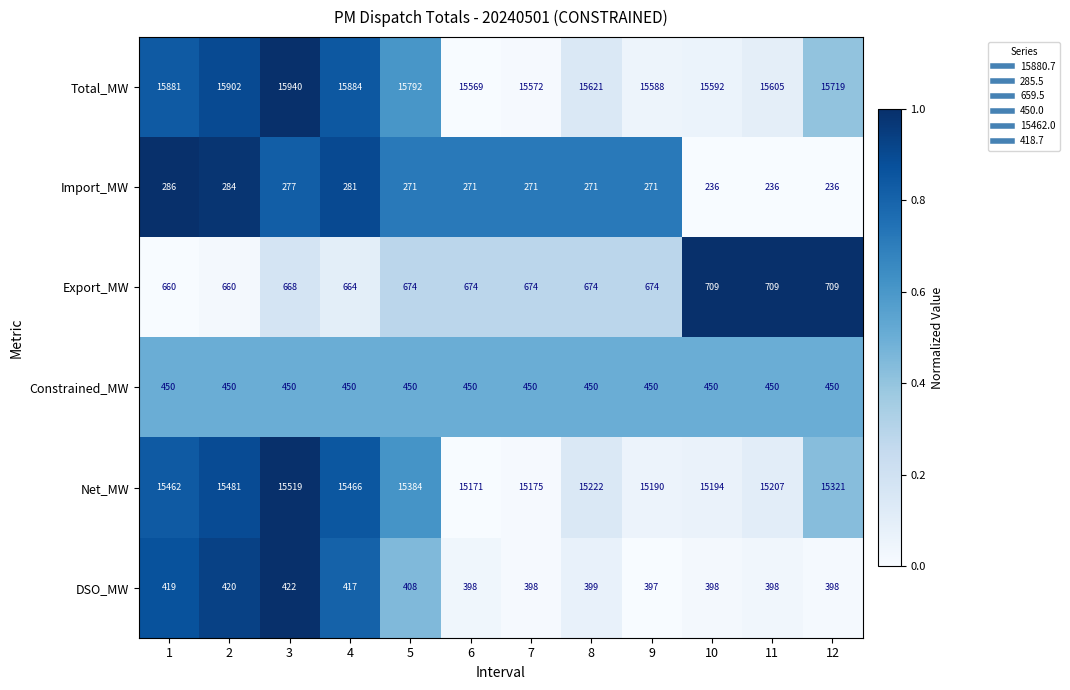

Is it true that Export_MW equals 660 at 2?

True